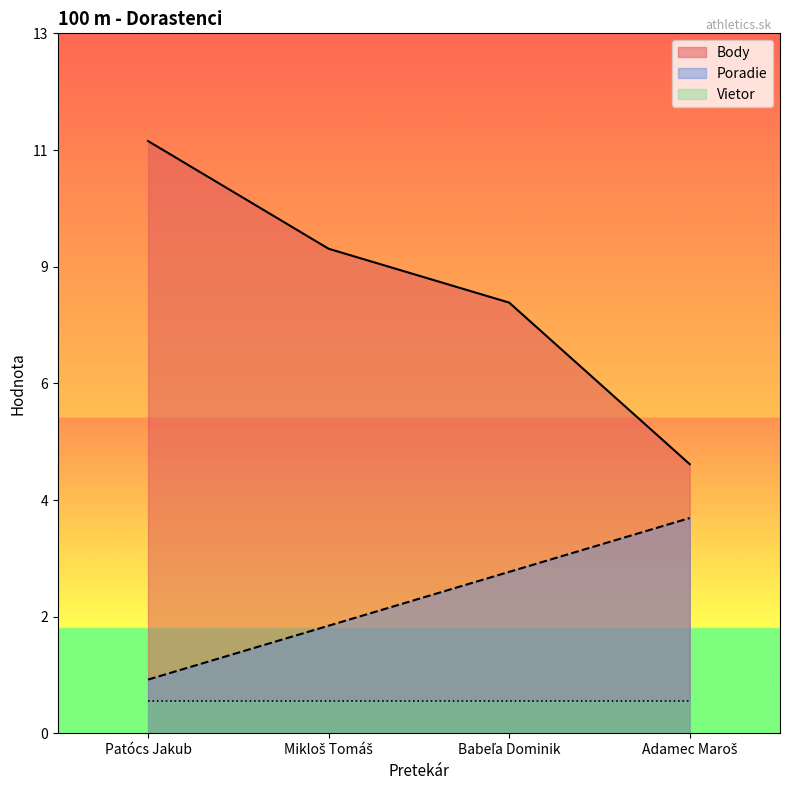

True or false: Poradie and Body intersect in this chart.

False